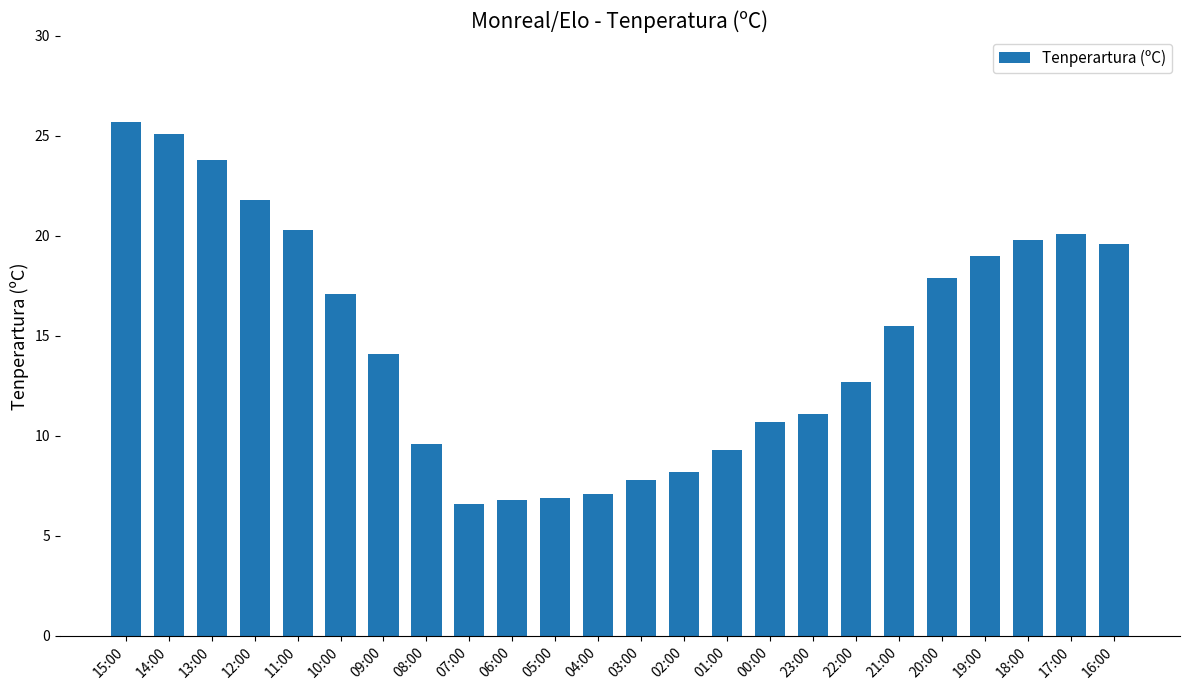

Is it true that the value at 17:00 is 8.9?

False